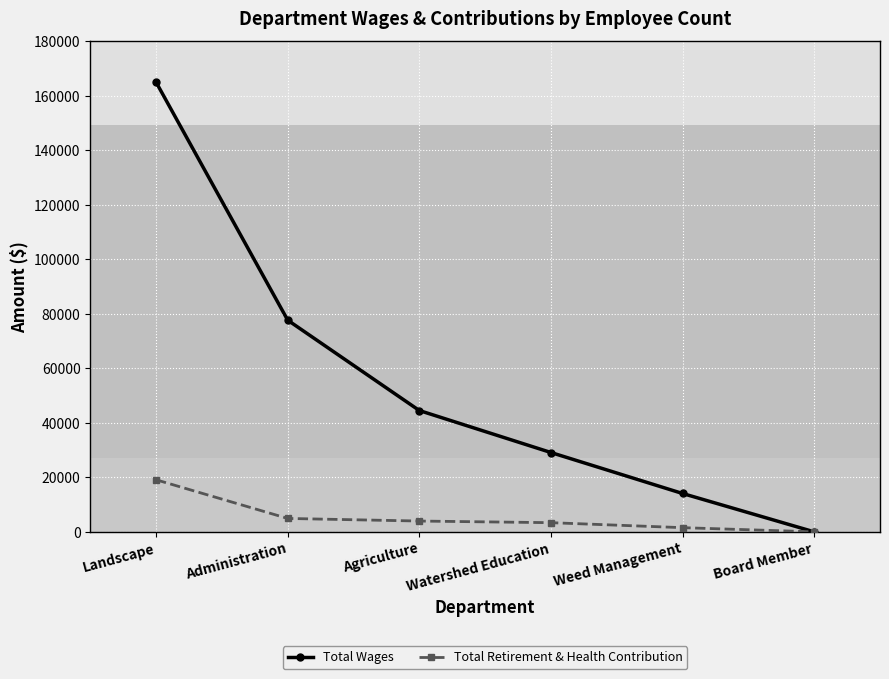

Rank the series by their average value, from lowest to highest.

Total Retirement & Health Contribution, Total Wages